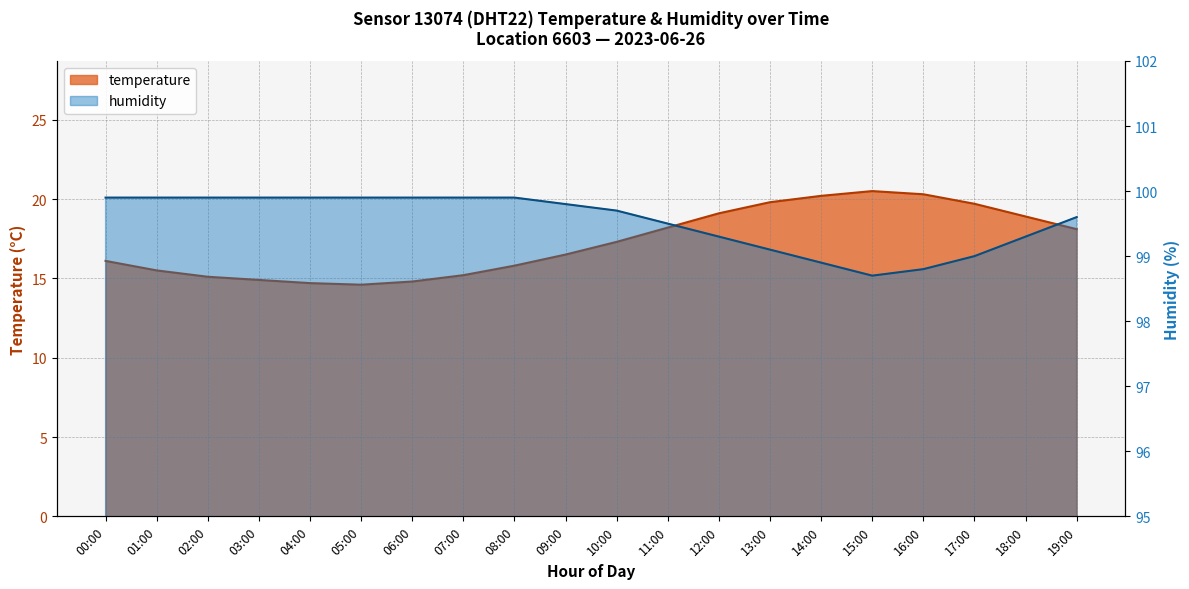

What are all the series names shown in the legend?

temperature, humidity